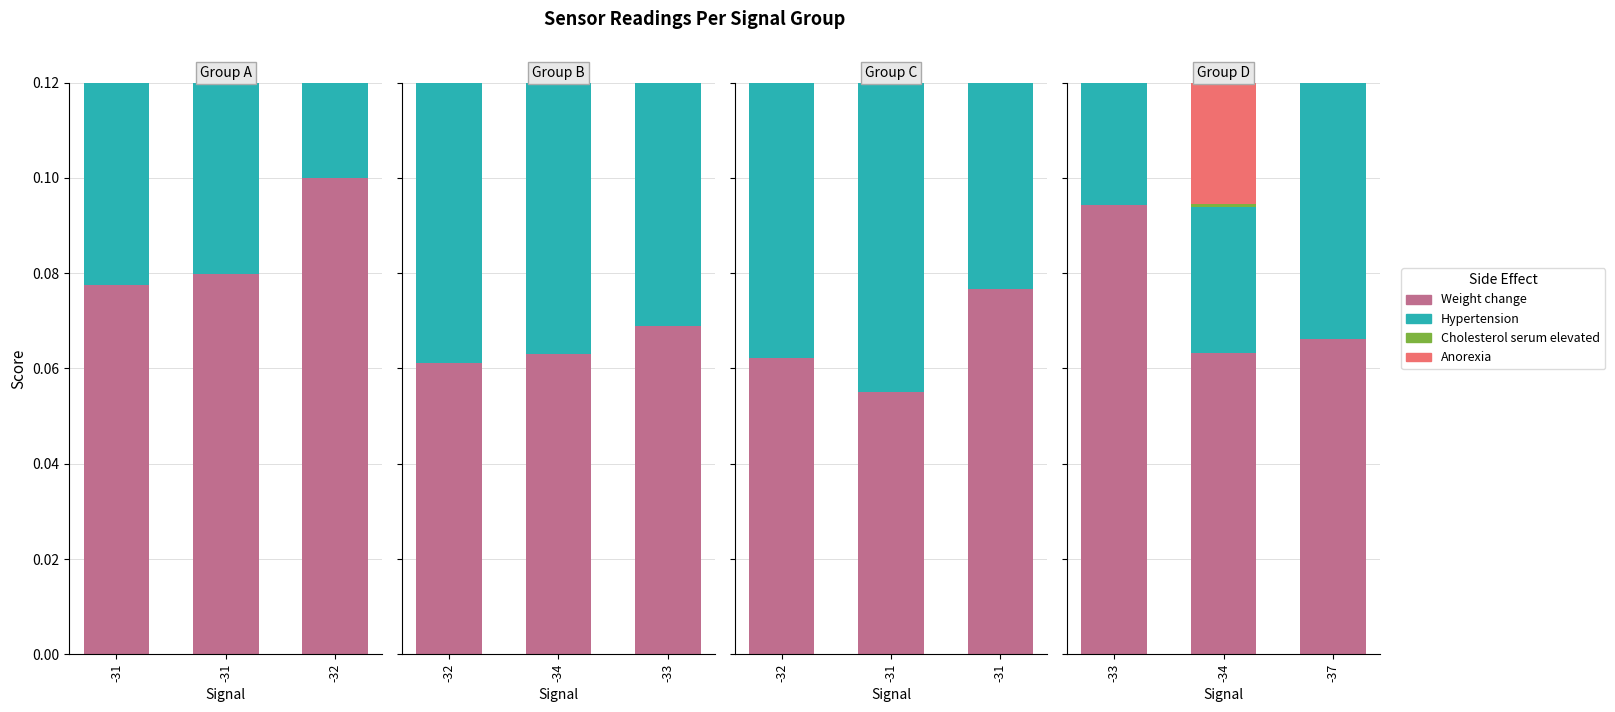

How many groups of bars are there?

3